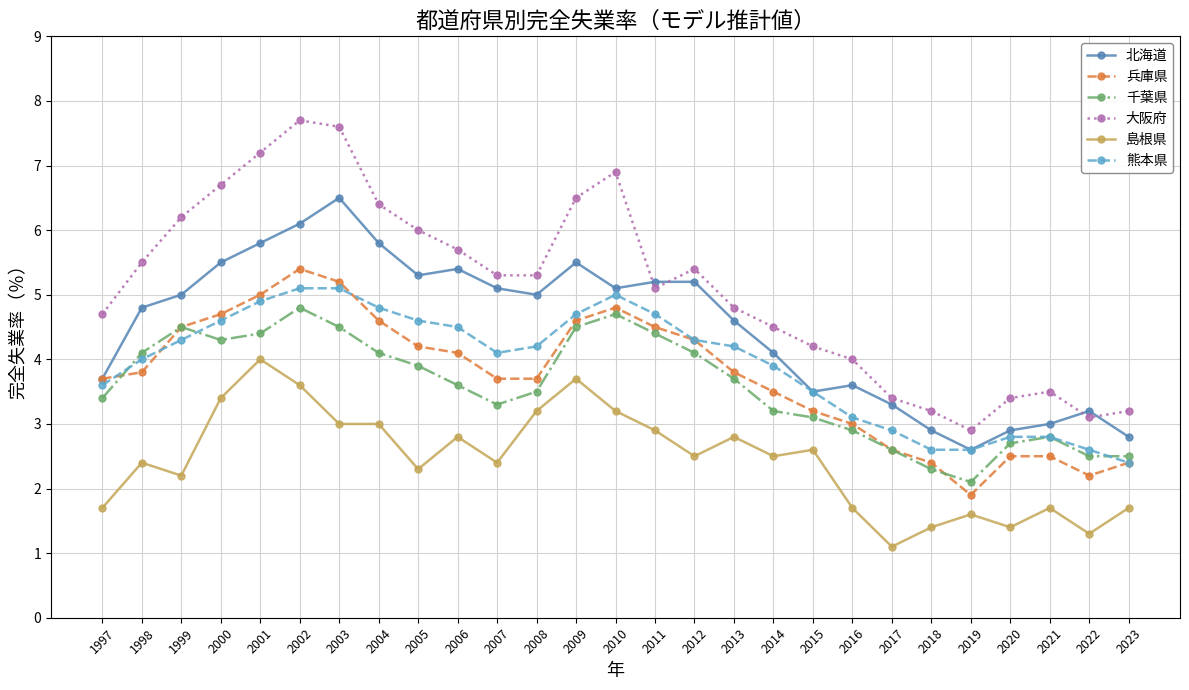

What is the highest value of the 熊本県 series?

5.1